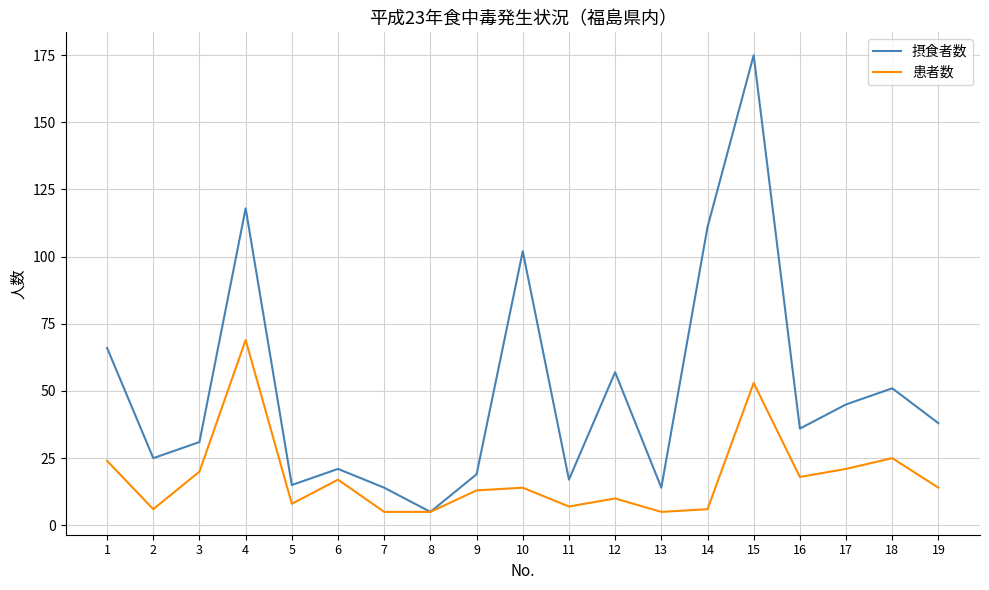

Reading right to left, what are all the values shown in this chart?

摂食者数: 38	51	45	36	175	111	14	57	17	102	19	5	14	21	15	118	31	25	66
患者数: 14	25	21	18	53	6	5	10	7	14	13	5	5	17	8	69	20	6	24